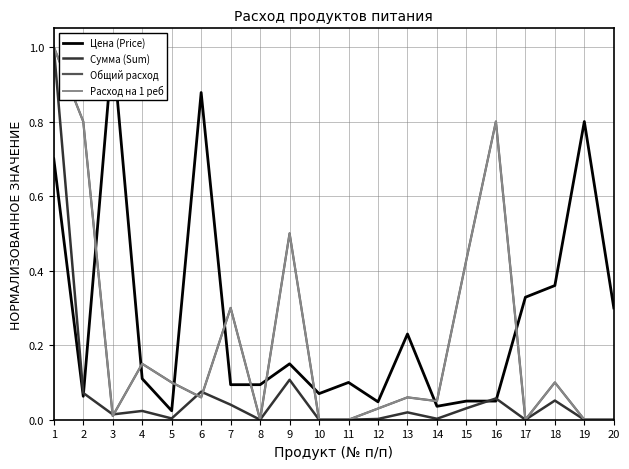

Rank the series by their maximum value, from lowest to highest.

Цена (Price), Сумма (Sum), Общий расход, Расход на 1 реб